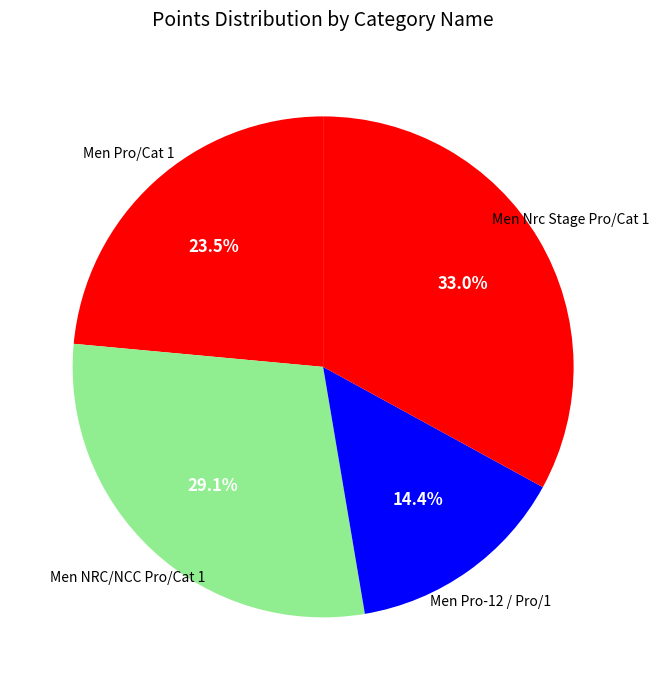

How many slices are in this pie chart?

4